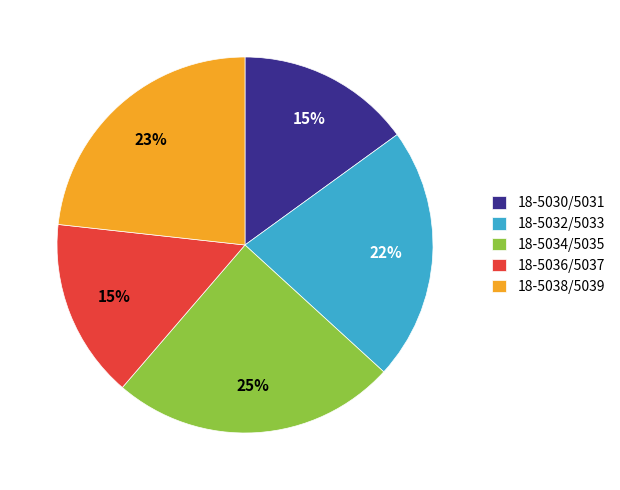

Between 18-5038/5039 and 18-5032/5033, which is larger?

18-5038/5039